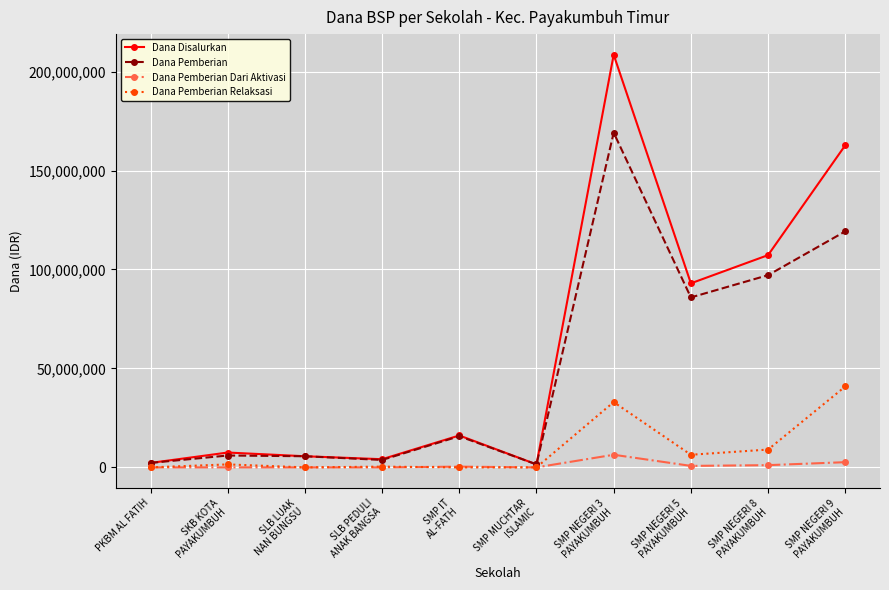

At which category does Dana Disalurkan reach its first local peak?

SKB KOTA
PAYAKUMBUH